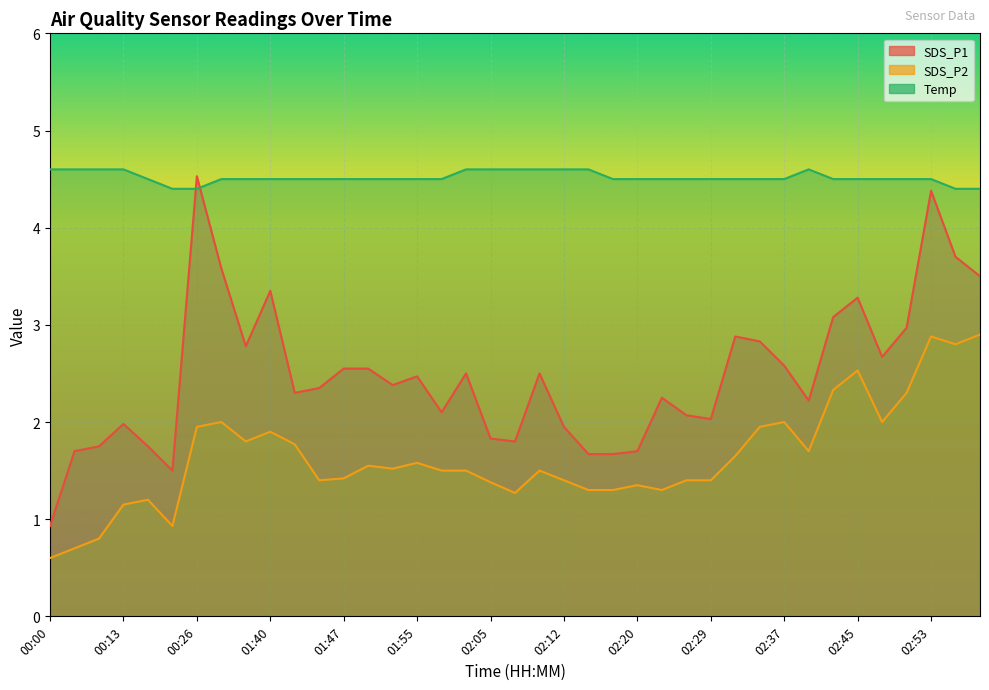

At which label is SDS_P2 closest to 1?

00:18